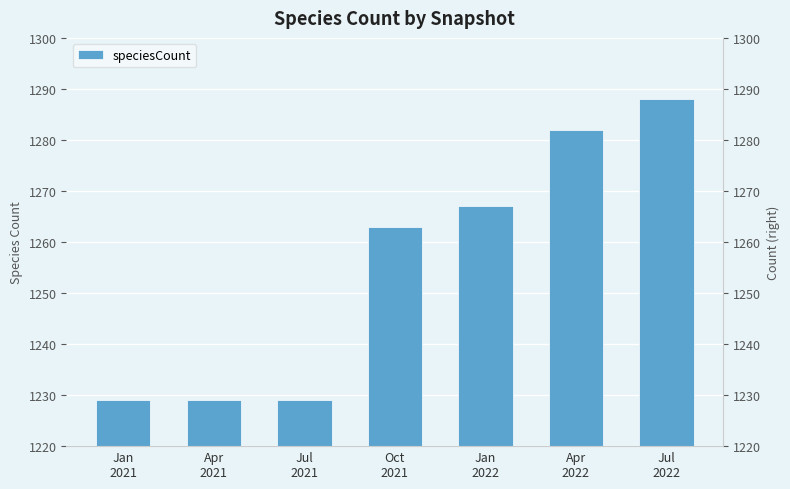

True or false: the data shows 2086 at Oct
2021.

False